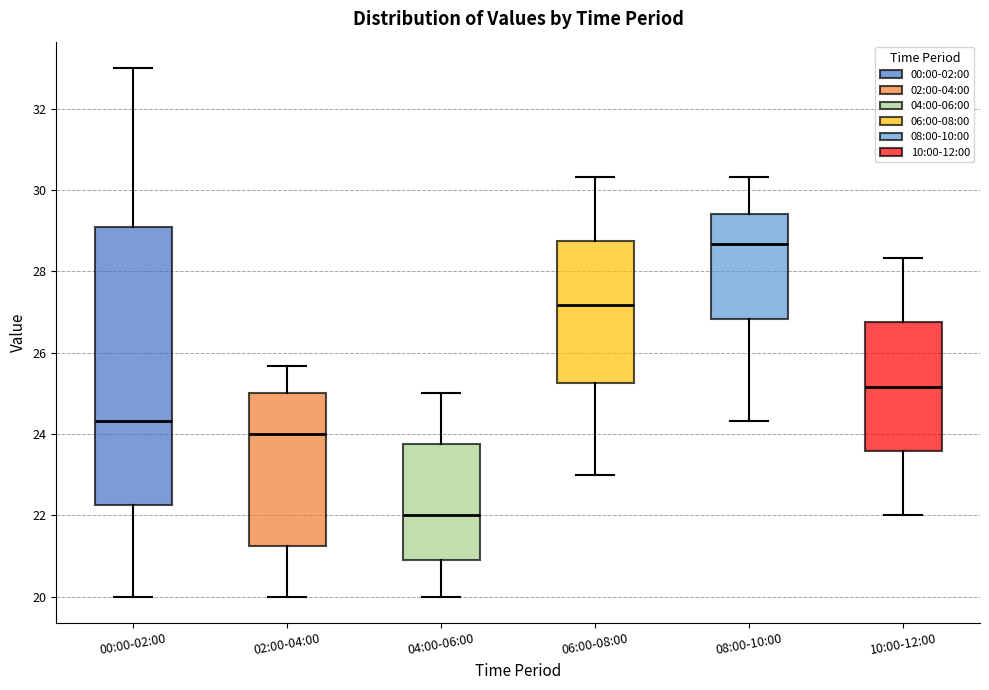

Reading left to right, transcribe this box plot: for each box, give where its median line is, the range the box spans, and where its two whiskers end, as read against the y-axis. The values are not printed on the chart, so give them approximately, as read against the axis.

00:00-02:00: median 24.4, box 22.2 to 29.0, whiskers 20.0 to 33.0
02:00-04:00: median 24.0, box 21.2 to 25.0, whiskers 20.0 to 25.6
04:00-06:00: median 22.0, box 21.0 to 23.8, whiskers 20.0 to 25.0
06:00-08:00: median 27.2, box 25.2 to 28.8, whiskers 23.0 to 30.4
08:00-10:00: median 28.6, box 26.8 to 29.4, whiskers 24.4 to 30.4
10:00-12:00: median 25.2, box 23.6 to 26.8, whiskers 22.0 to 28.4